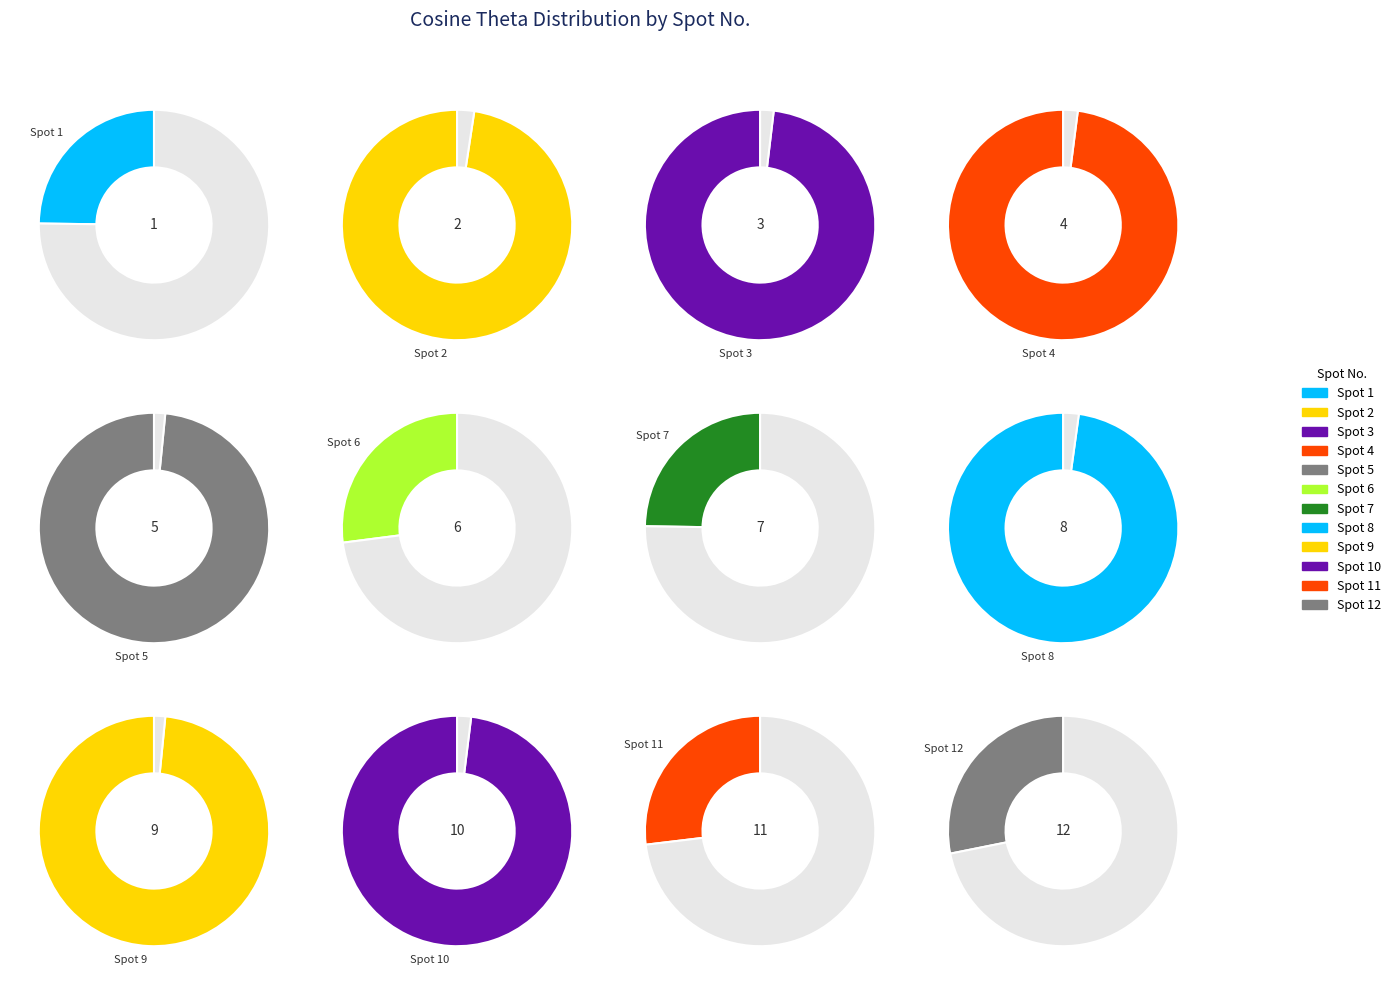

Does 12 represent more than half of the total?

No